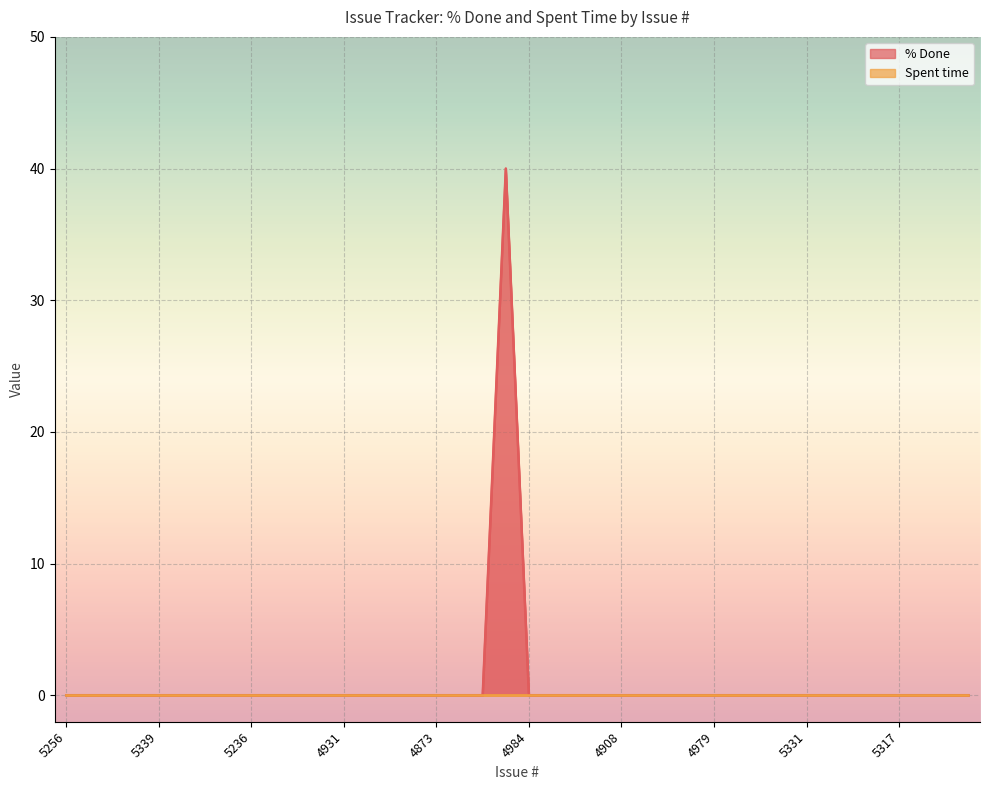

What is the sum of all values?

40